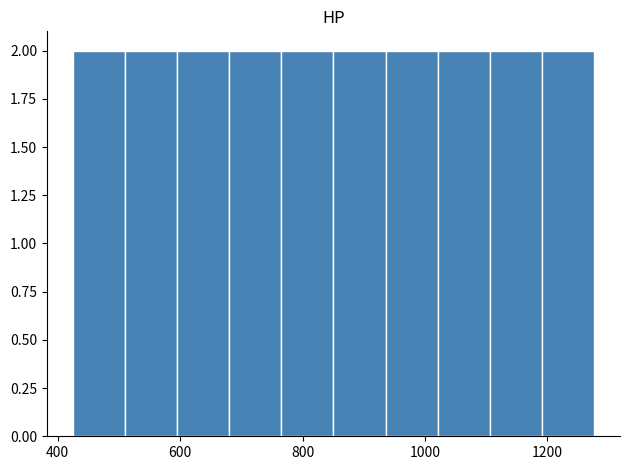

Reading left to right, list every bar in this chart as the range it spans on the x-axis followed by its height. Neither the bar edges nor the heights are printed on the chart, so give them approximately, as read against the axes.

420 to 520: 2
520 to 600: 2
600 to 680: 2
680 to 760: 2
760 to 860: 2
860 to 940: 2
940 to 1020: 2
1020 to 1100: 2
1100 to 1200: 2
1200 to 1280: 2